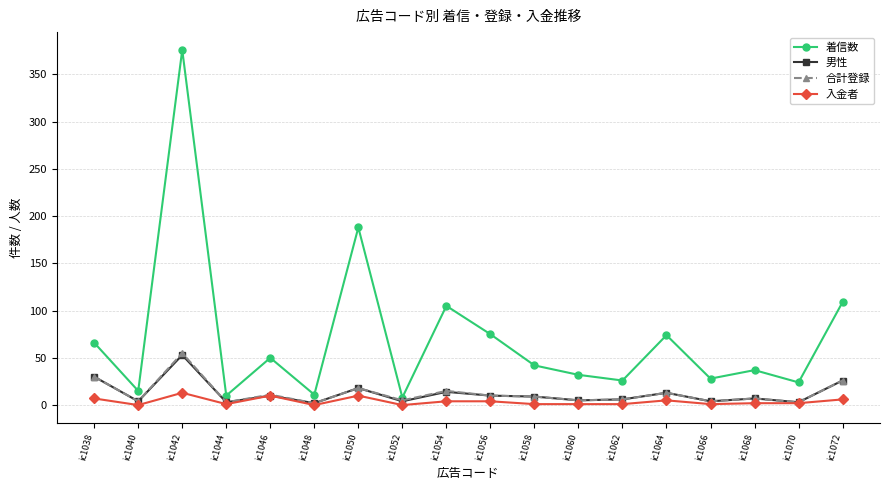

What is the sum of all 合計登録 values?

226